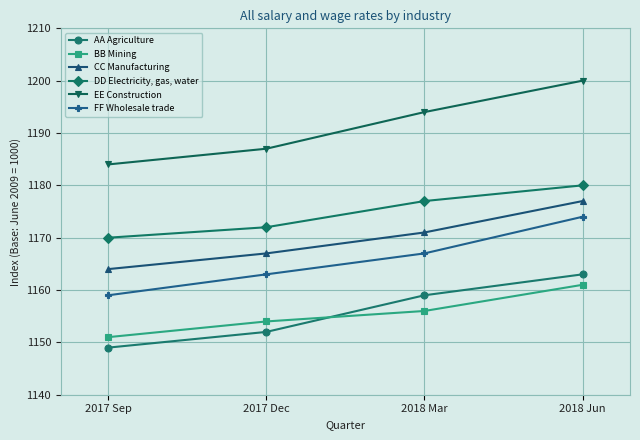

What is the value of the AA Agriculture point at the 1st from the left?

1149